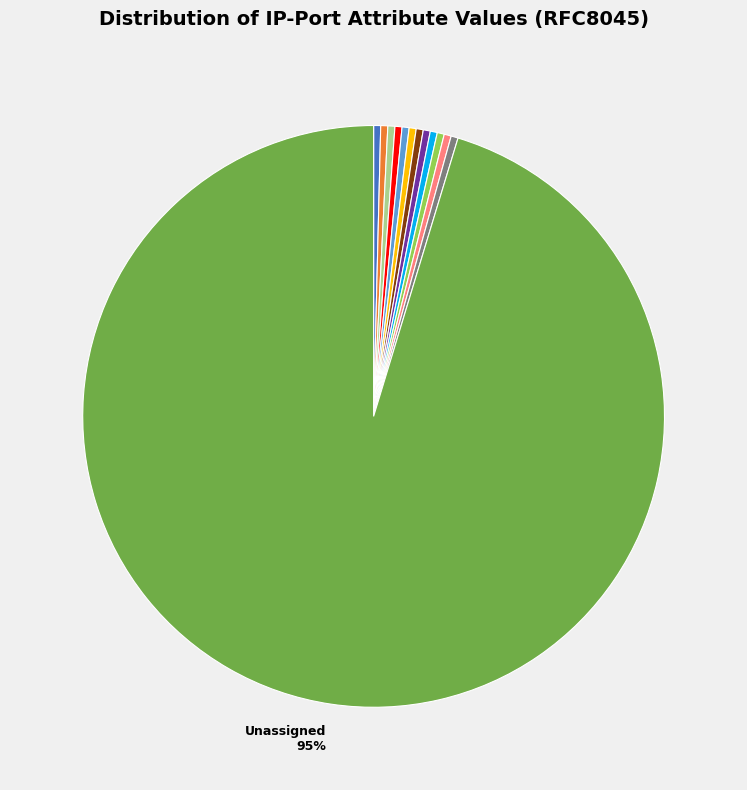

To the nearest percent, what is the average slice percentage?

8%